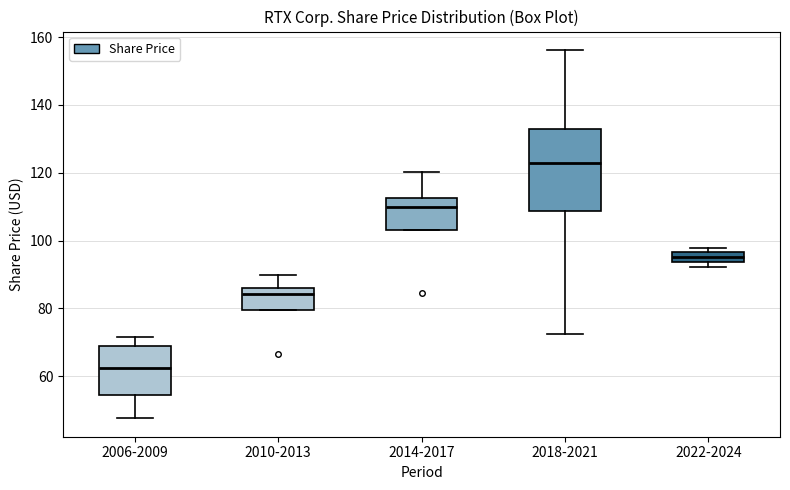

Which box has the highest median line?

2018-2021